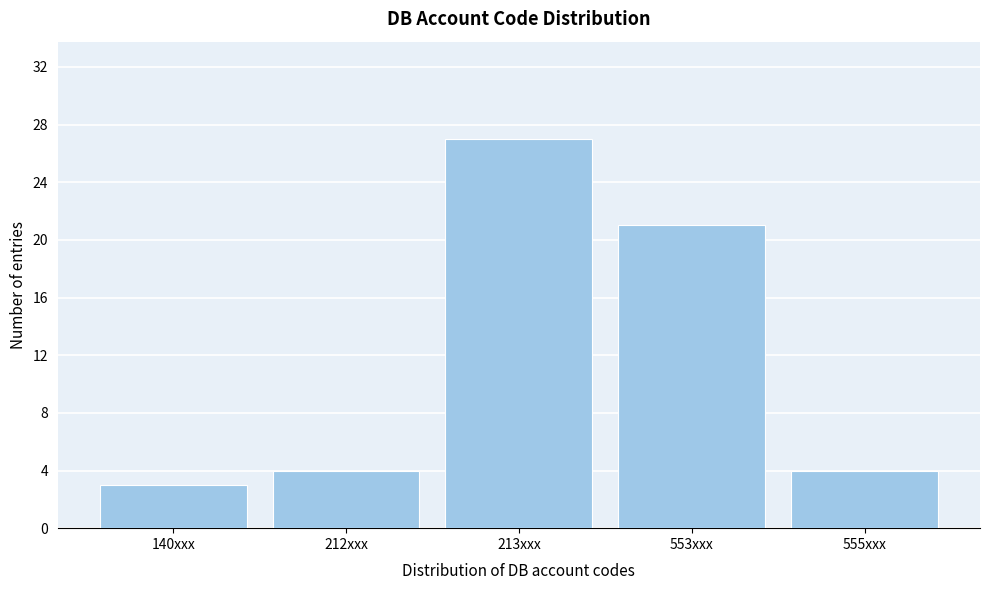

Reading right to left, what are all the values shown in this chart?

4	21	27	4	3